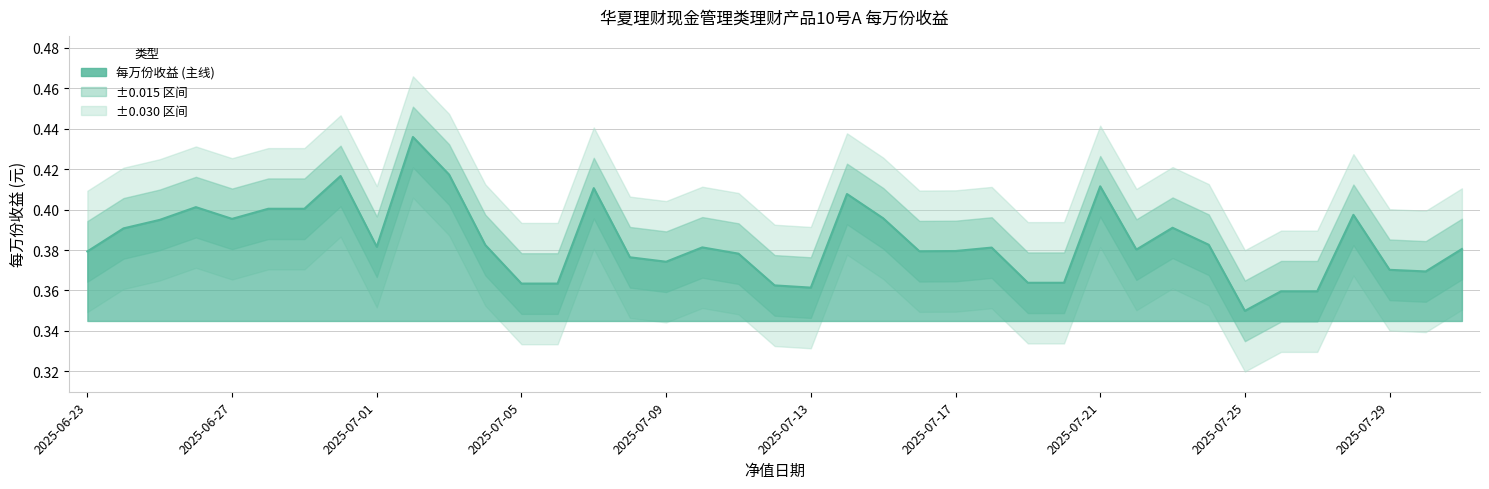

How many lines are shown in the chart?

1